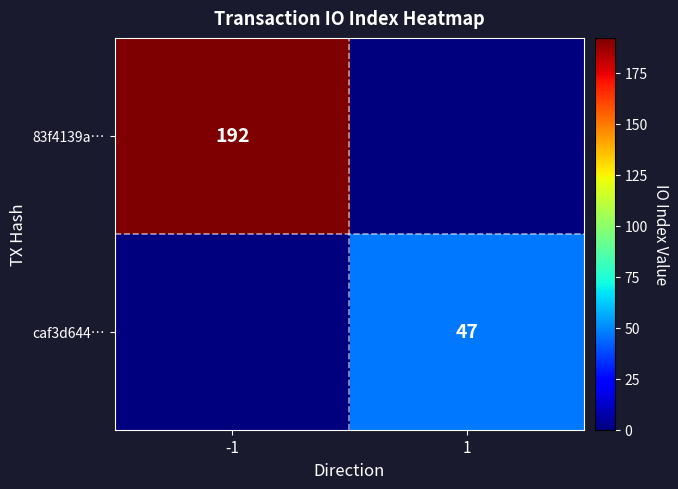

The caf3d644… series shows 47 at 1. True or false?

True